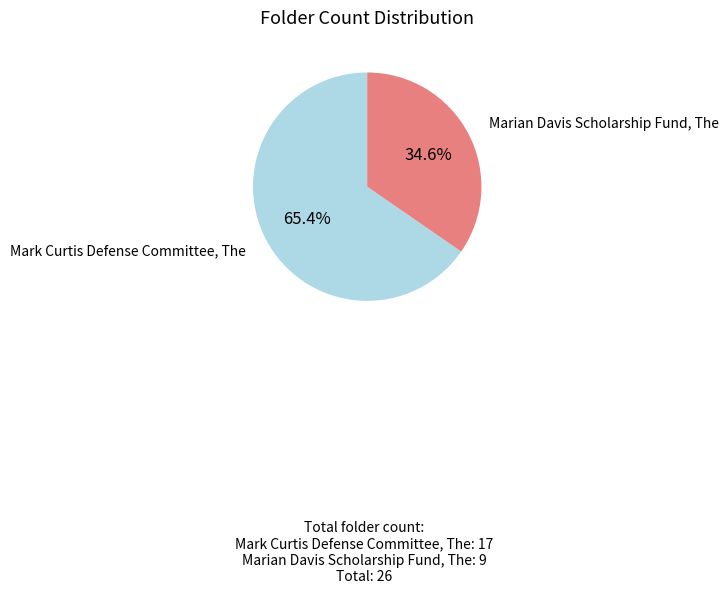

Which slice is the largest?

Mark Curtis Defense Committee, The